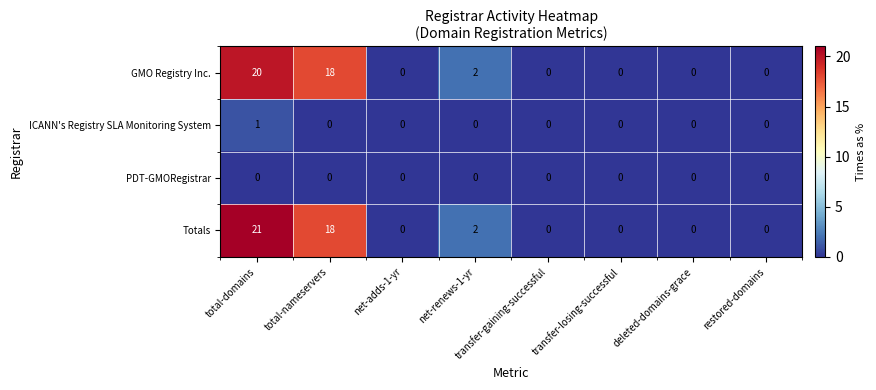

At how many categories does at least one series exceed 10?

2